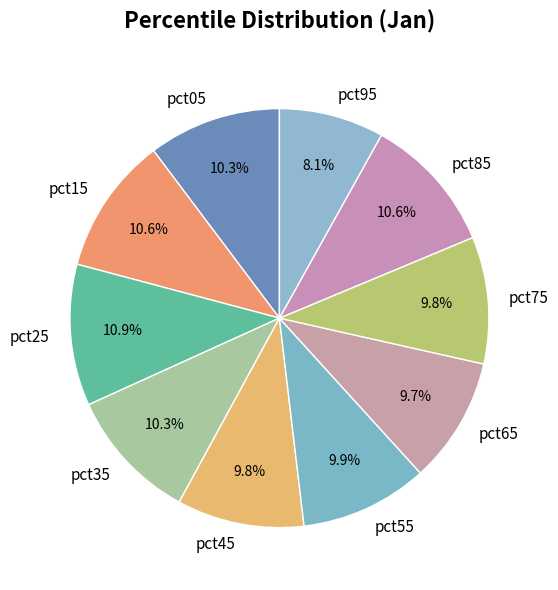

Which slice is the smallest?

pct95